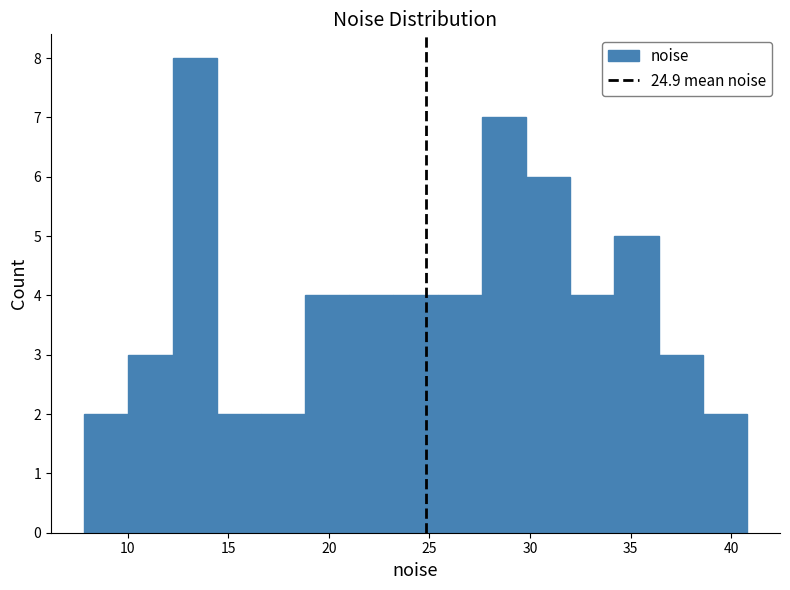

Reading left to right, list every bar in this chart as the range it spans on the x-axis followed by its height. Neither the bar edges nor the heights are printed on the chart, so give them approximately, as read against the axes.

8.0 to 10.0: 2
10.0 to 12.0: 3
12.0 to 14.5: 8
14.5 to 16.5: 2
16.5 to 19.0: 2
19.0 to 21.0: 4
21.0 to 23.0: 4
23.0 to 25.5: 4
25.5 to 27.5: 4
27.5 to 30.0: 7
30.0 to 32.0: 6
32.0 to 34.0: 4
34.0 to 36.5: 5
36.5 to 38.5: 3
38.5 to 41.0: 2